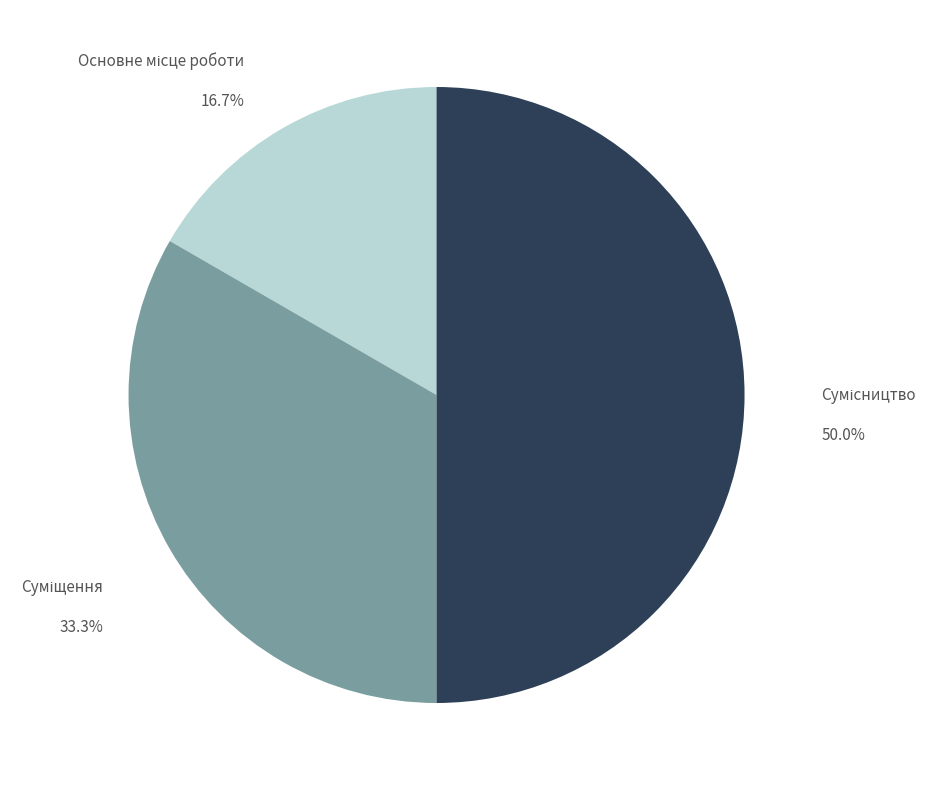

What is the smallest slice in the pie chart?

Основне місце роботи